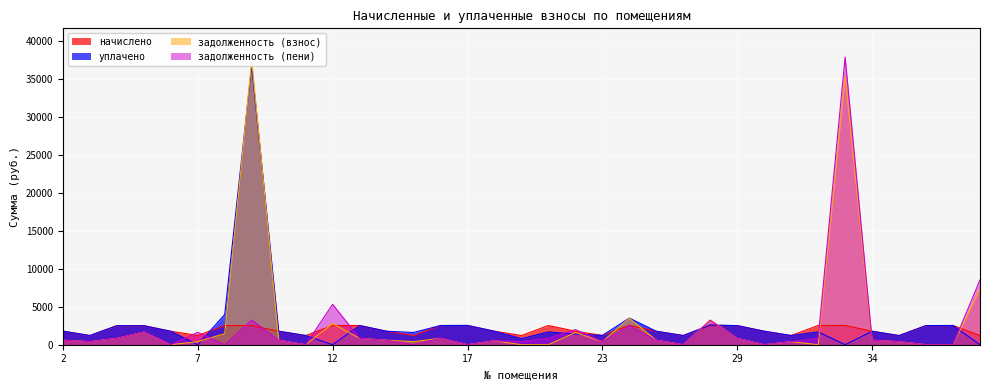

Rank the categories by задолженность (взнос) value from highest to lowest.

9, 33, 39, 25, 28, 12, 5, 22, 8, 13, 16, 29, 4, 10, 2, 14, 26, 34, 18, 7, 23, 31, 3, 15, 35, 6, 11, 17, 19, 20, 27, 30, 32, 36, 37